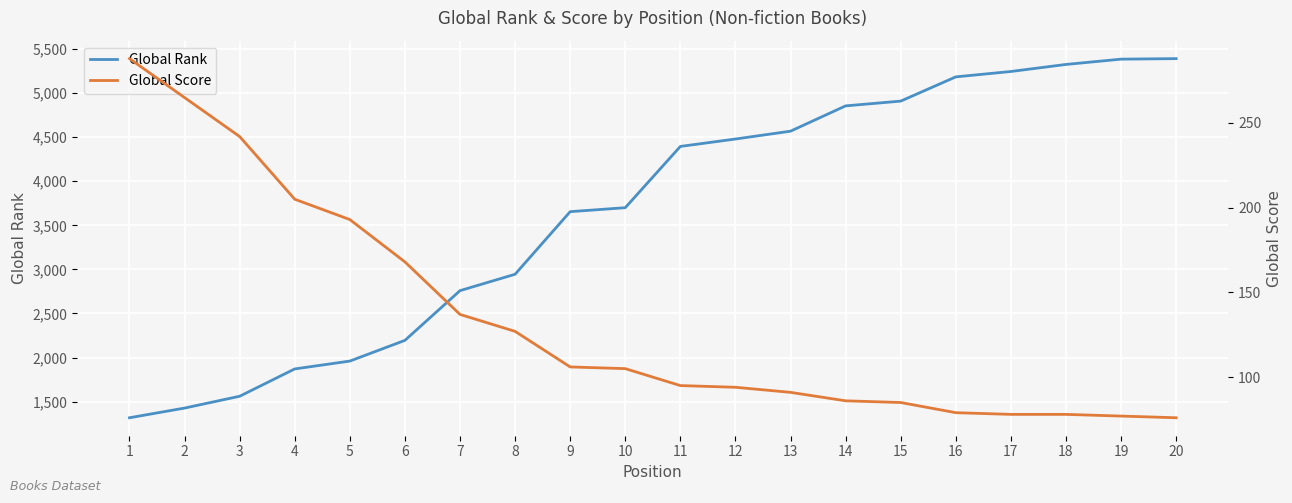

At which label does Global Score reach its minimum?

20